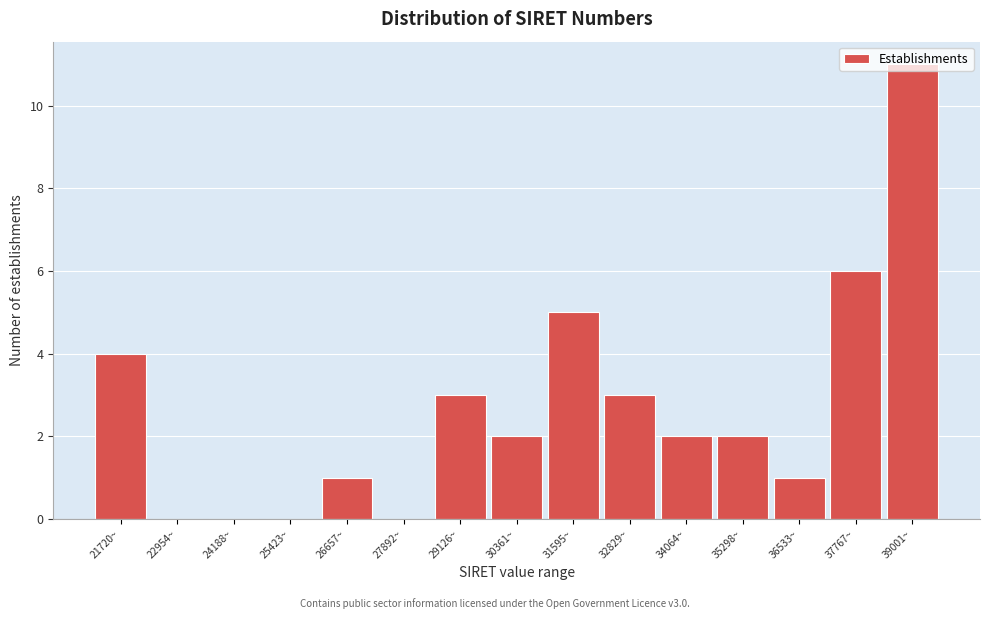

Is it true that the value at 24188~ is 0?

True